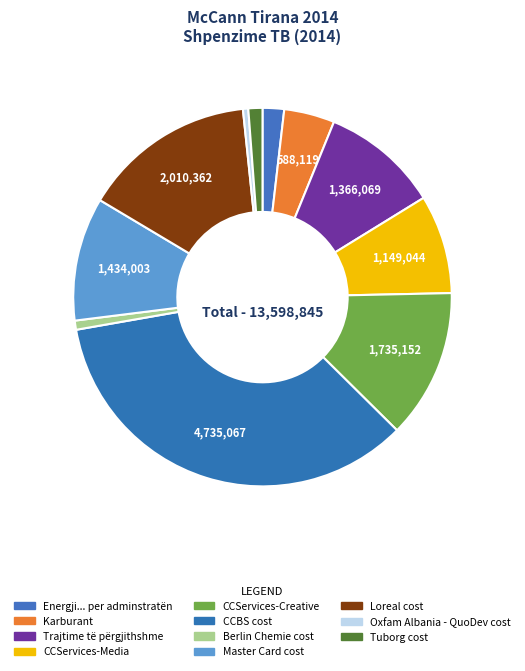

How much of the chart is everything except Master Card cost?

89.5%